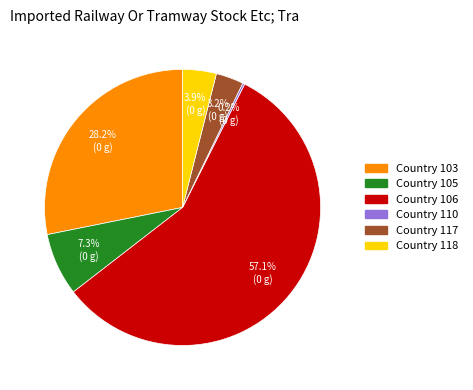

Is there a majority slice in this chart?

Yes